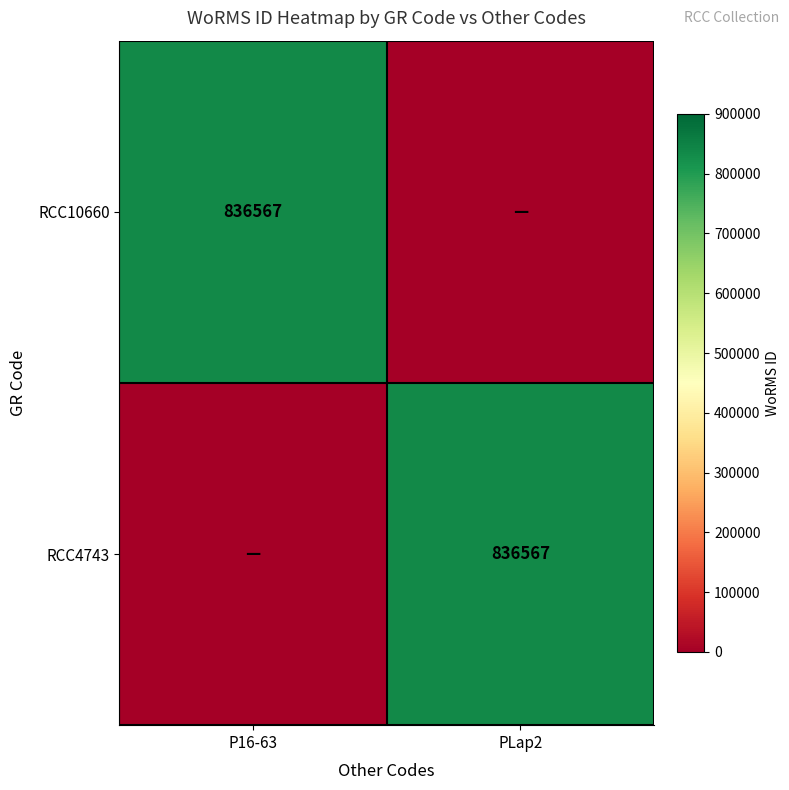

The RCC10660 series shows 398397 at P16-63. True or false?

False